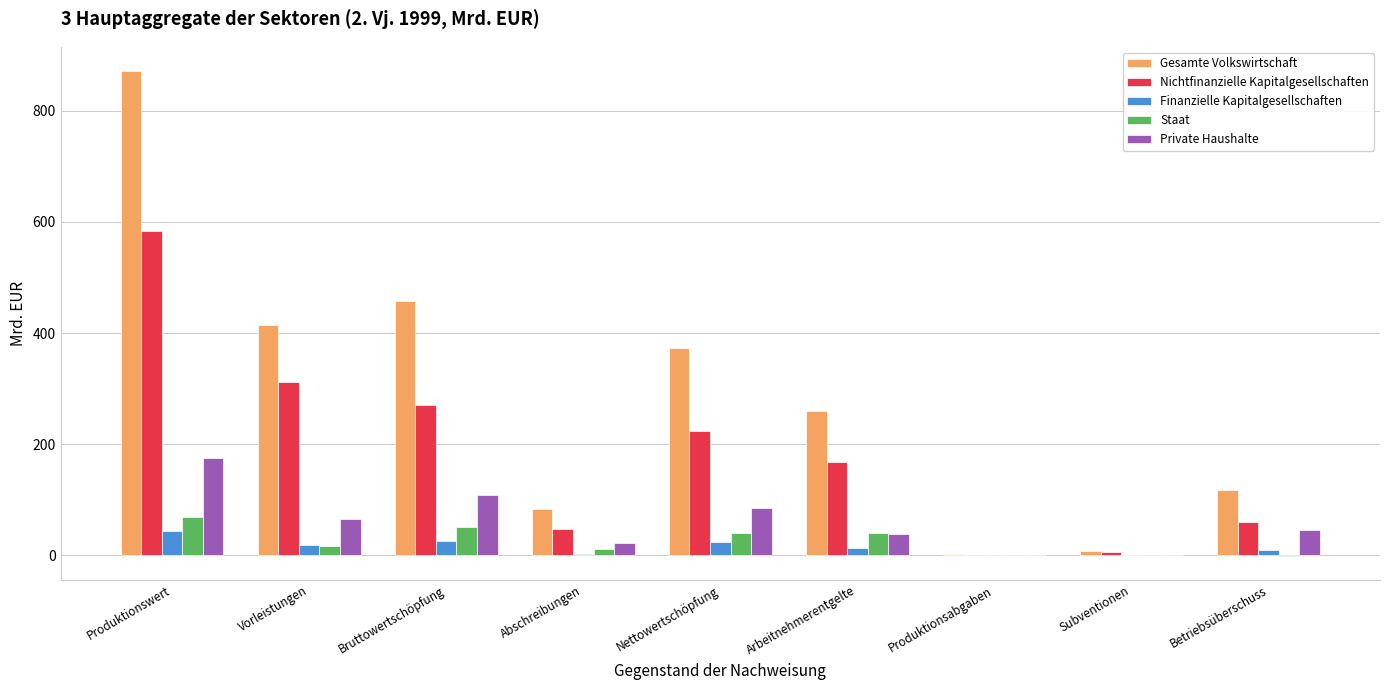

What is the maximum value shown in the chart?

871.4